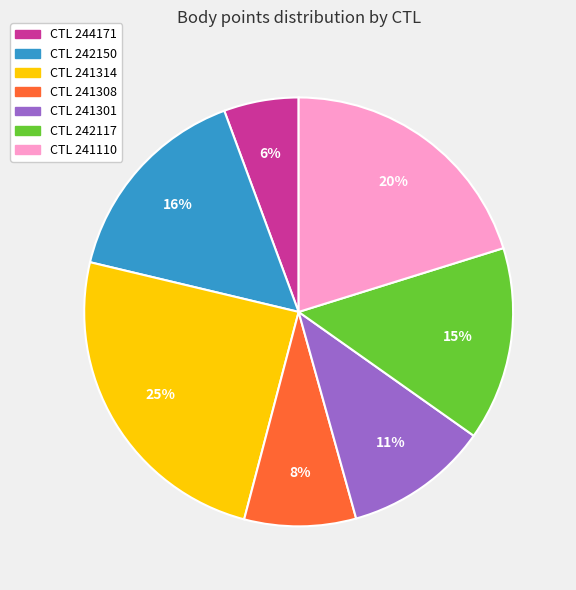

To the nearest percent, what is the average slice percentage?

14%